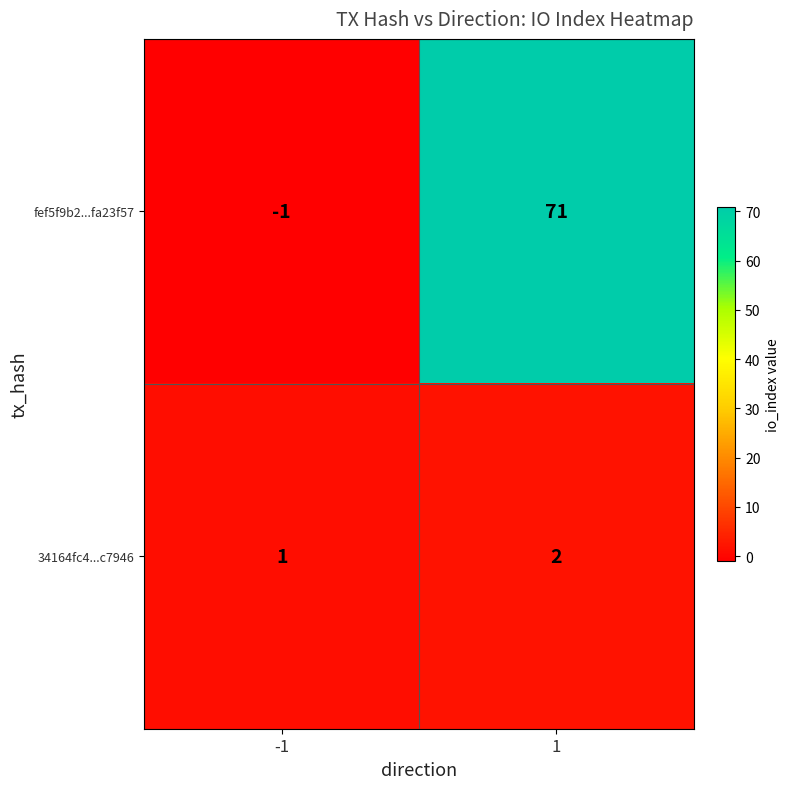

List the series in order of their peak value, lowest first.

34164fc4...c7946, fef5f9b2...fa23f57